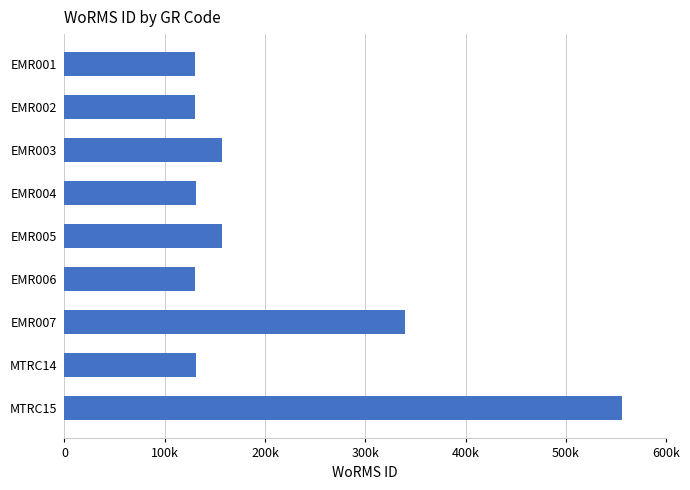

Which category has the highest value across all series?

MTRC15